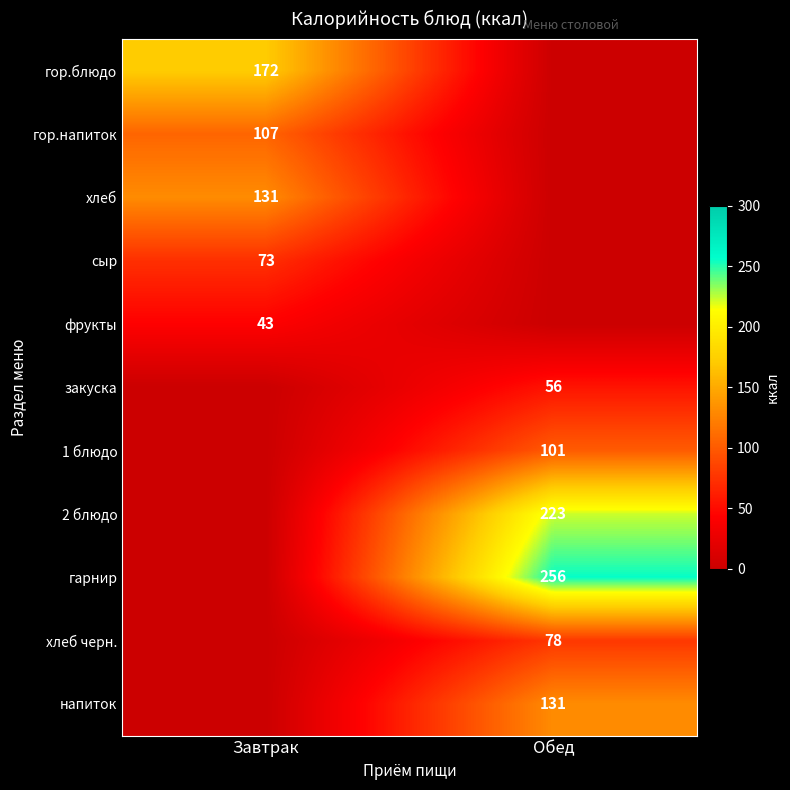

The хлеб черн. series shows 38 at Обед. True or false?

False